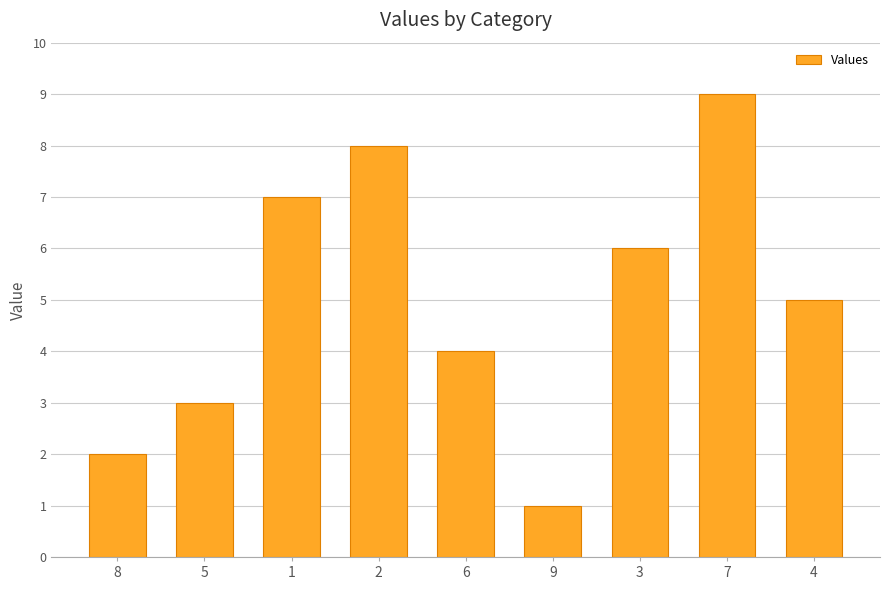

What is the sum of the values at 4 and 2?

13